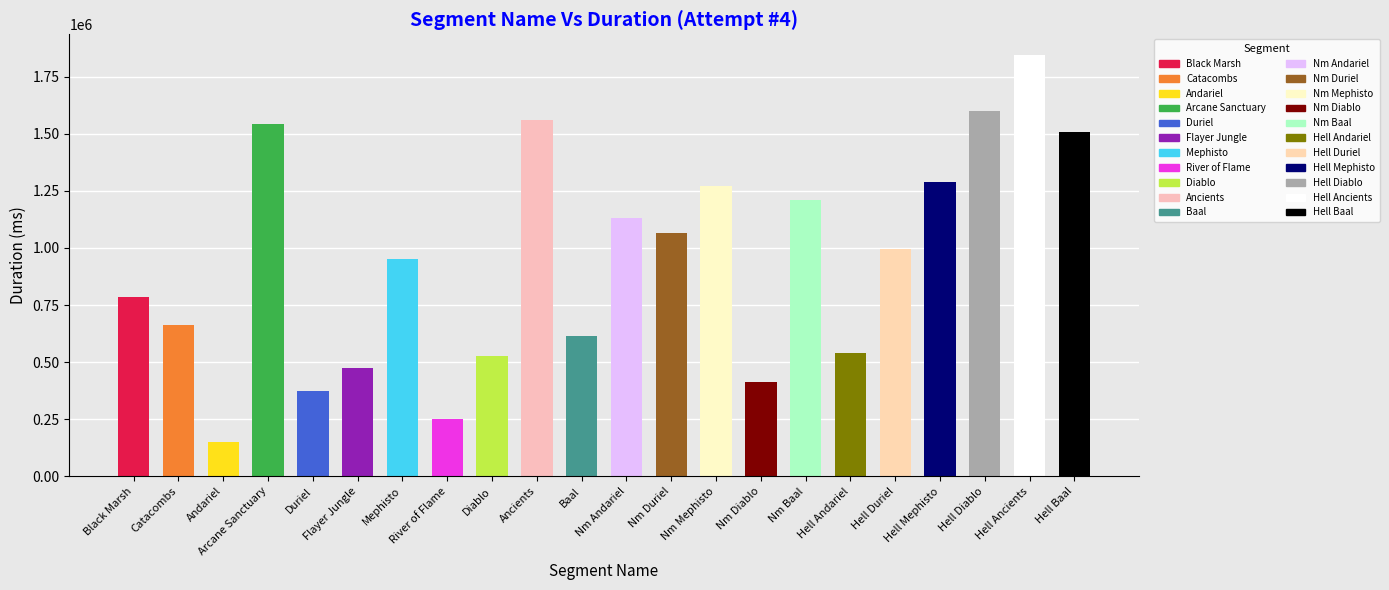

The value at Nm Baal is 474250. True or false?

False